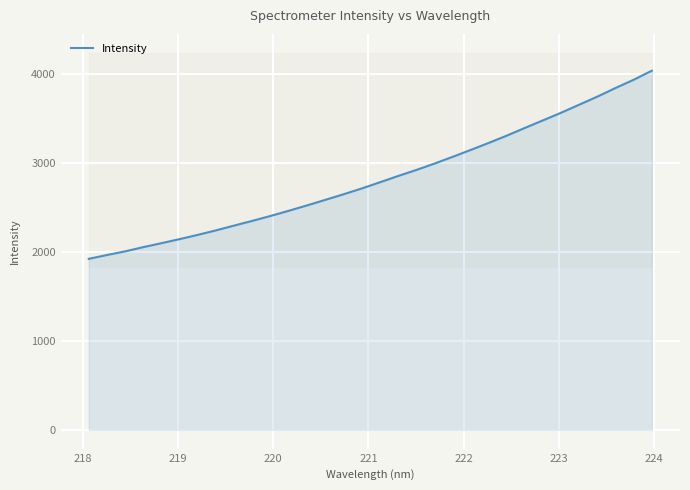

What is the difference between the second highest and second lowest values?

1970.7